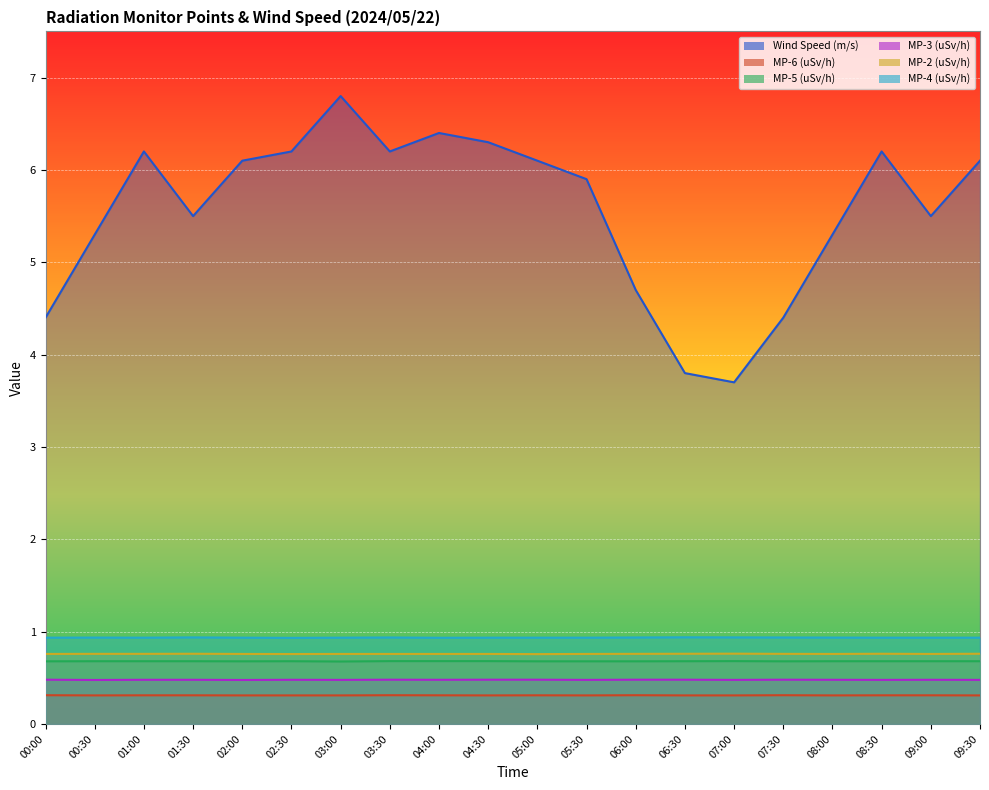

What is the lowest value of the MP-5 (uSv/h) series?

0.7